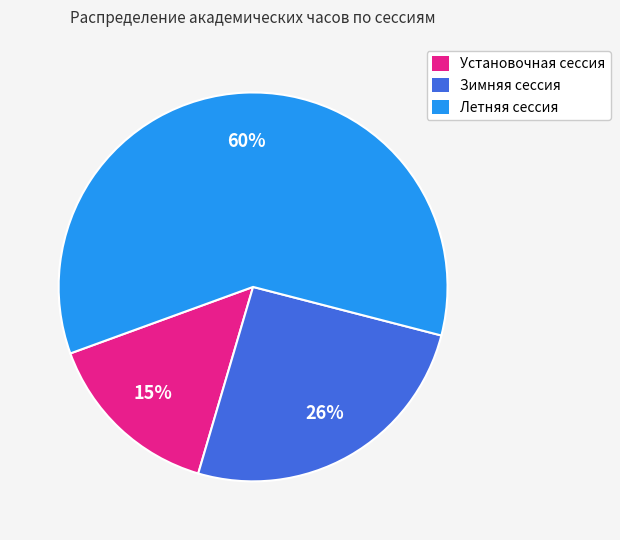

Rank the categories by value from lowest to highest.

Установочная сессия, Зимняя сессия, Летняя сессия